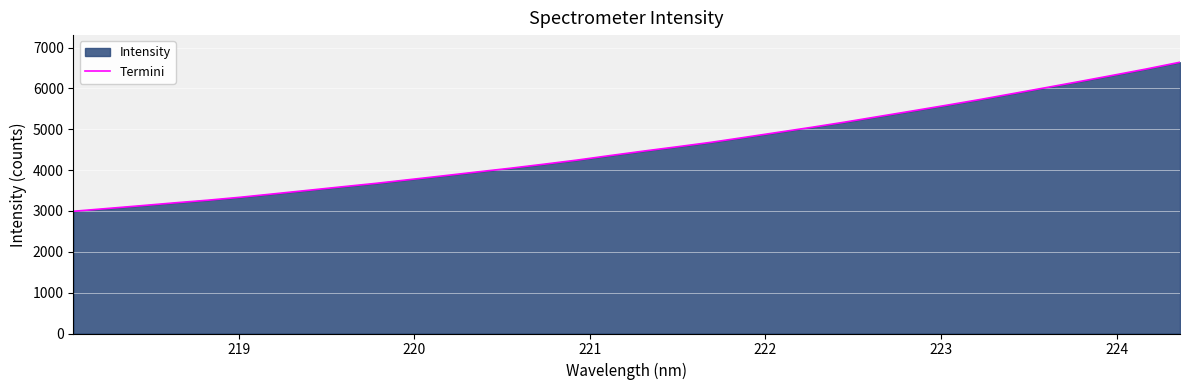

What is the maximum value shown in the chart?

6641.3